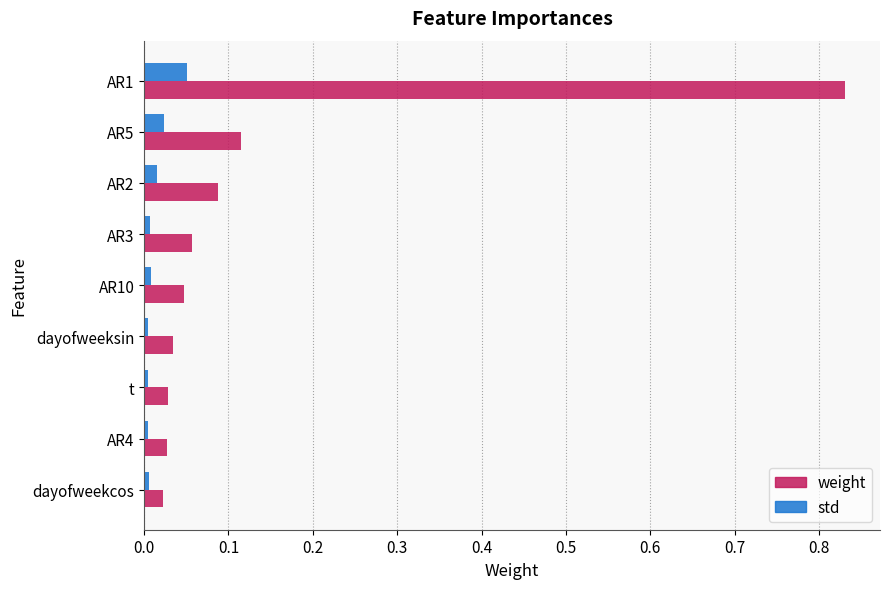

What are all the series names shown in the legend?

weight, std